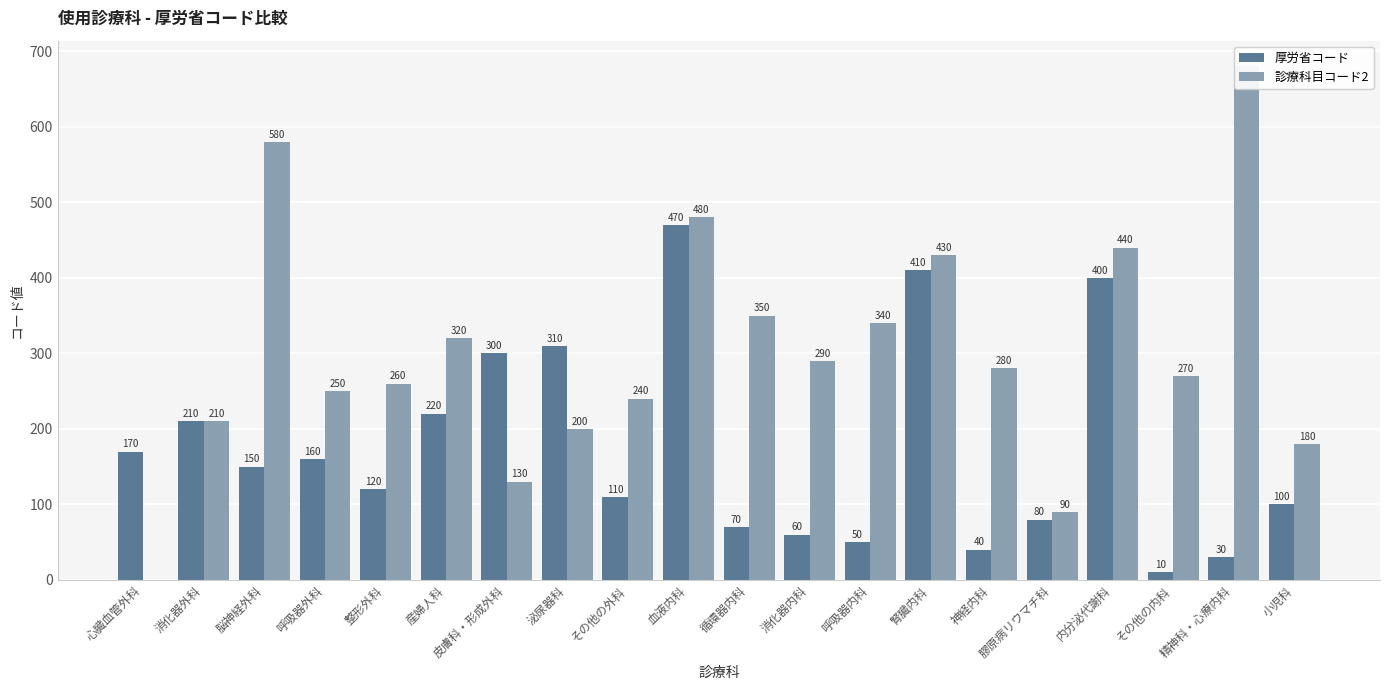

List the series in order of their overall mean, lowest first.

厚労省コード, 診療科目コード2